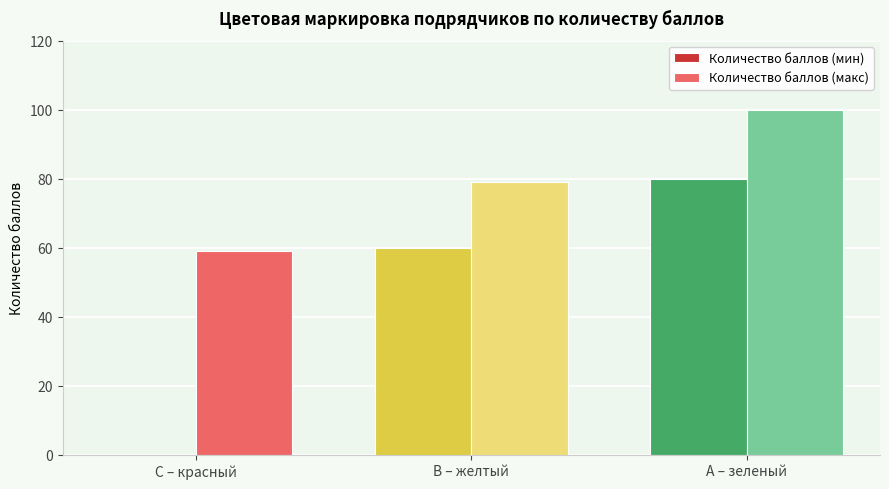

Which series has the largest total across all categories?

Количество баллов (макс)